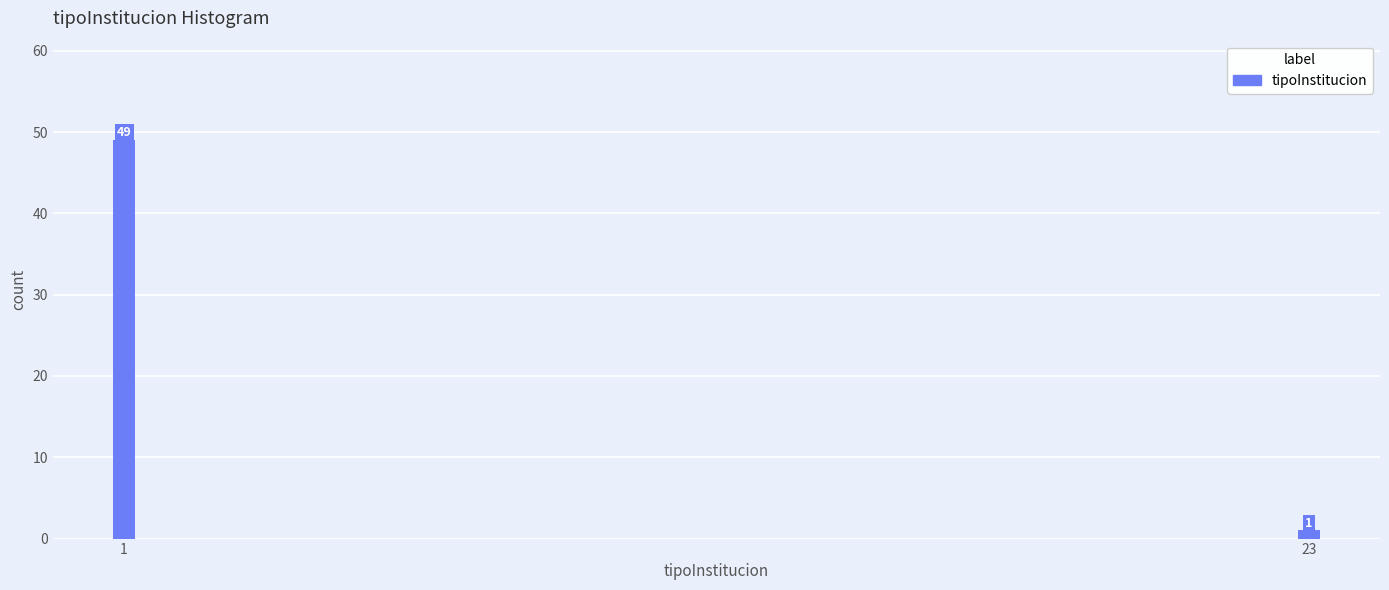

Reading left to right, what are all the values shown in this chart?

1=49	23=1